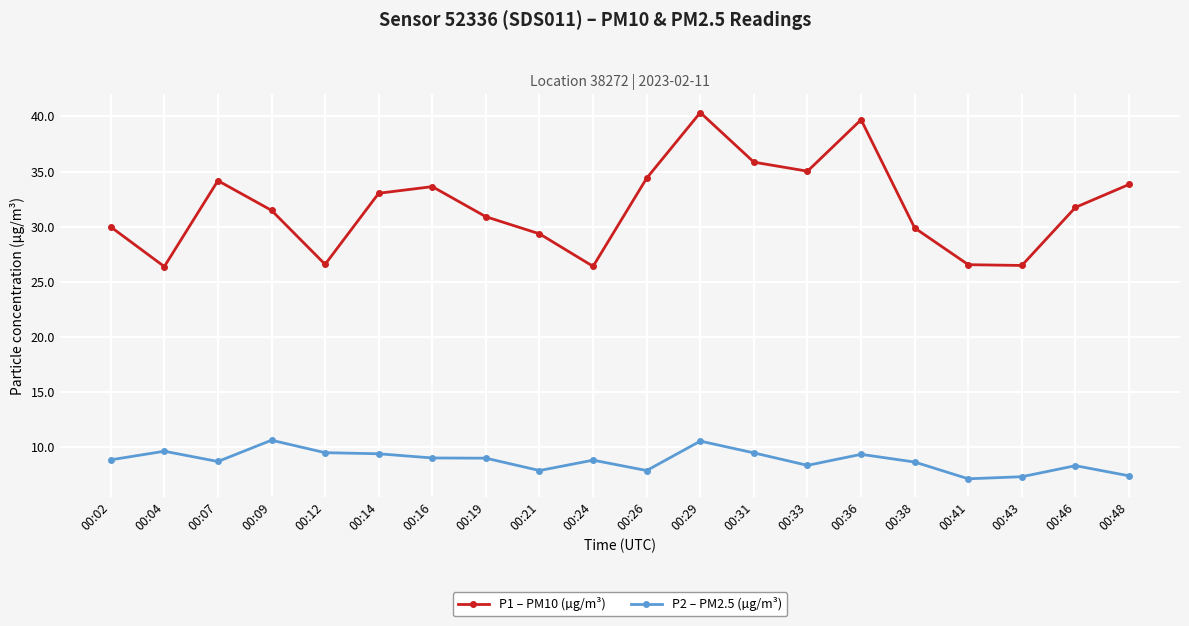

True or false: P1 – PM10 (µg/m³) and P2 – PM2.5 (µg/m³) cross at least once.

False